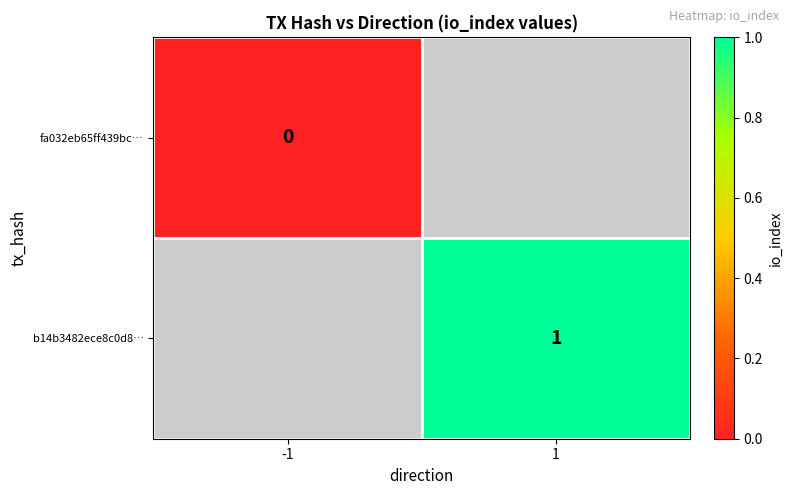

Is it true that b14b3482ece8c0d8… equals 1 at 1?

True